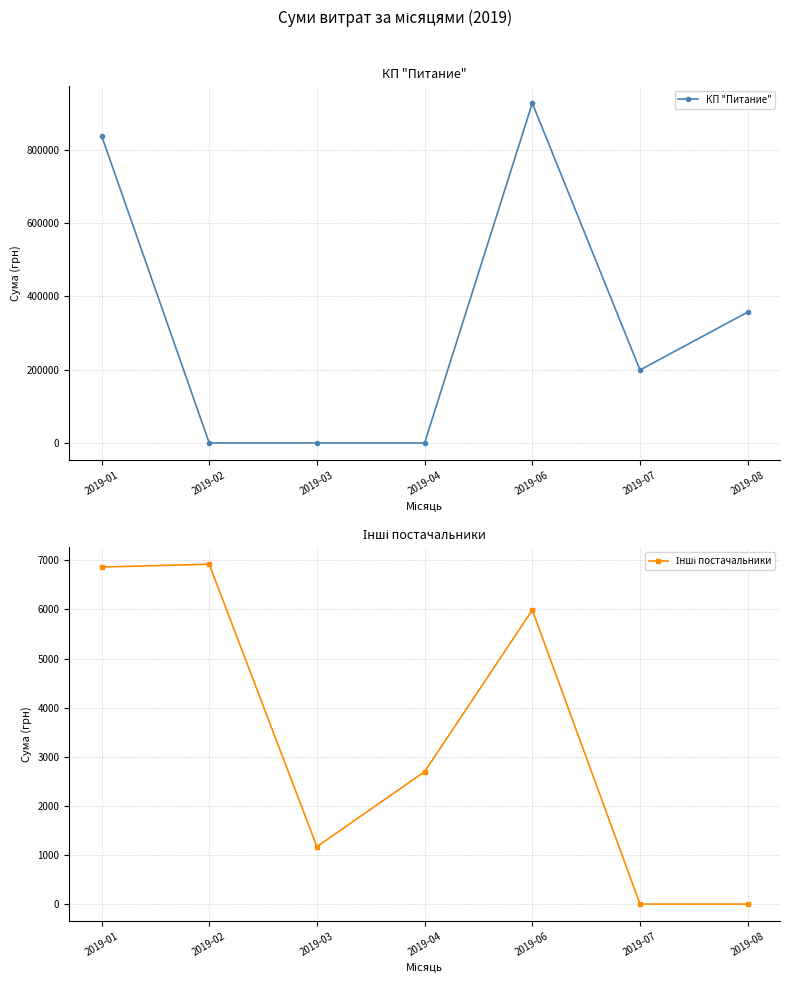

At 2019-04, list the series in order from largest to smallest.

Інші постачальники, КП "Питание"